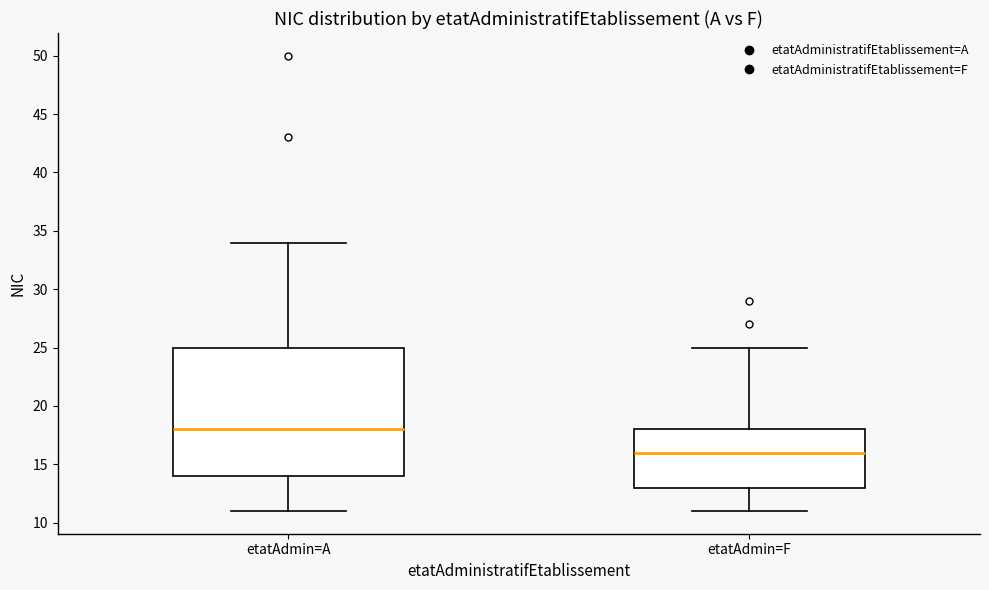

Where is the lower edge of the box for etatAdmin=F on the y-axis? The values are not printed on the chart, so give them approximately, as read against the axis.

13